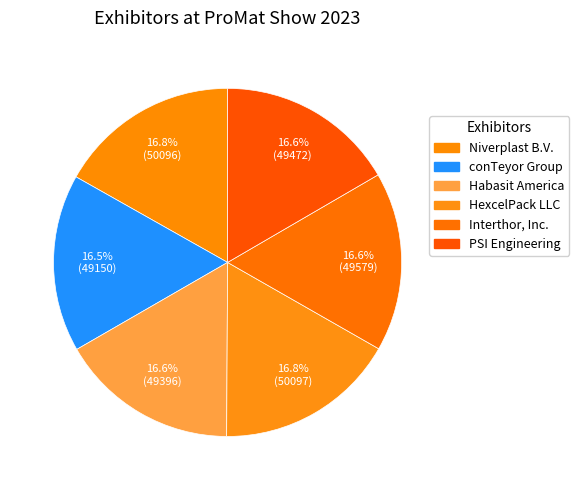

Does PSI Engineering account for over 50% of the chart?

No